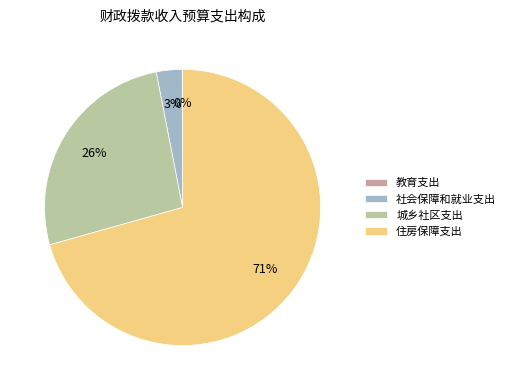

Which slice represents more than half of the pie?

住房保障支出